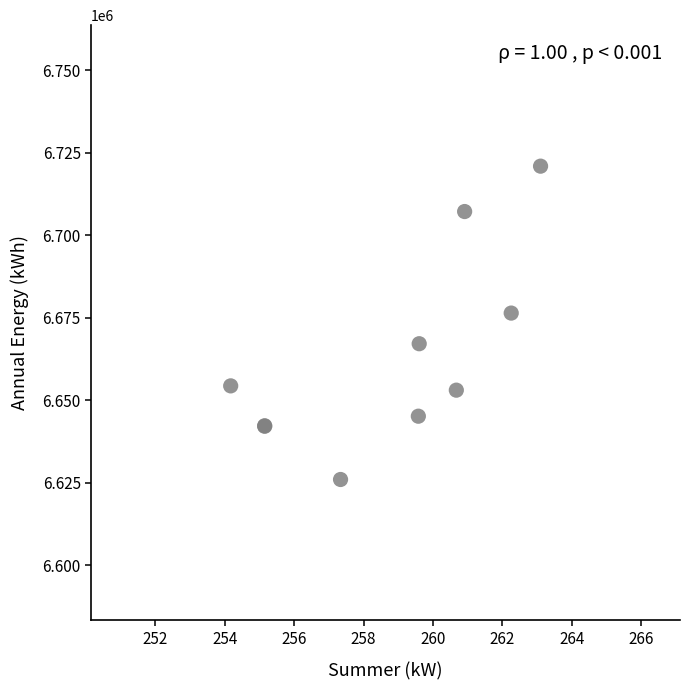

What Y value in the scatter plot is closest to 6673444?

6676395.6